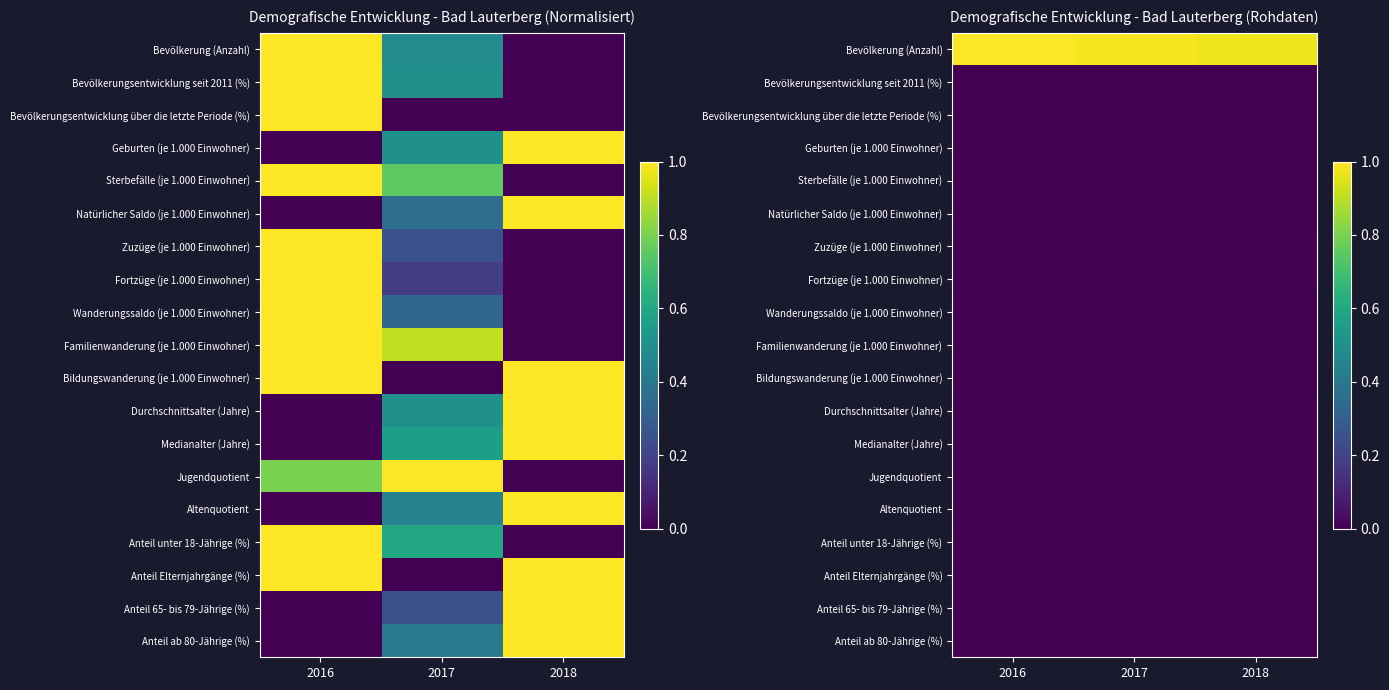

The Natürlicher Saldo (je 1.000 Einwohner) series shows 0.0 at 2016. True or false?

True